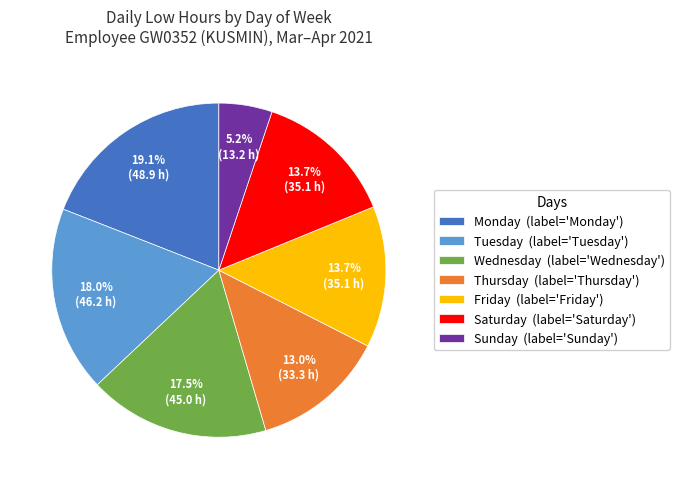

What is the largest slice in the pie chart?

Monday (label='Monday')